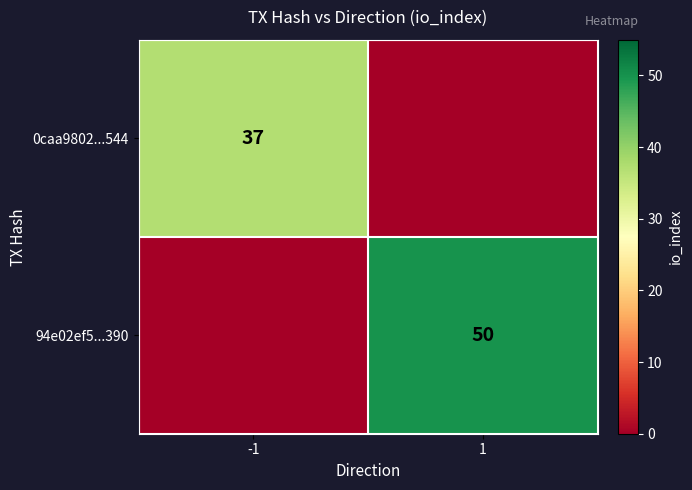

At which category is the sum across all series the highest?

1